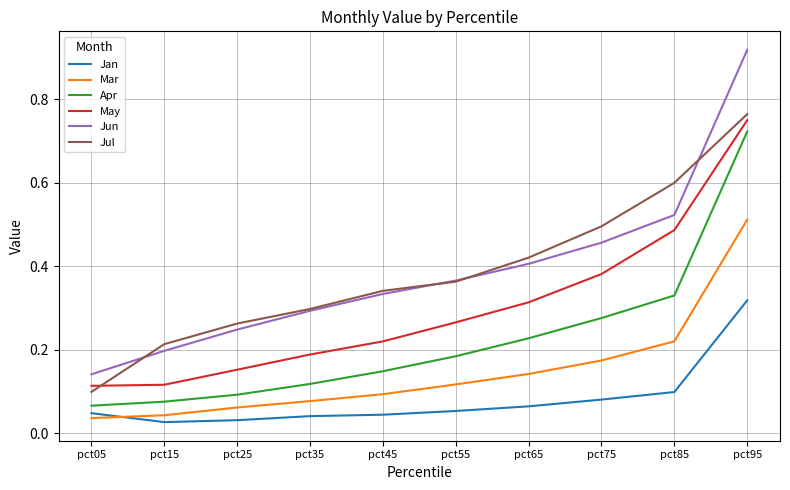

Which category has the highest value across all series?

pct95